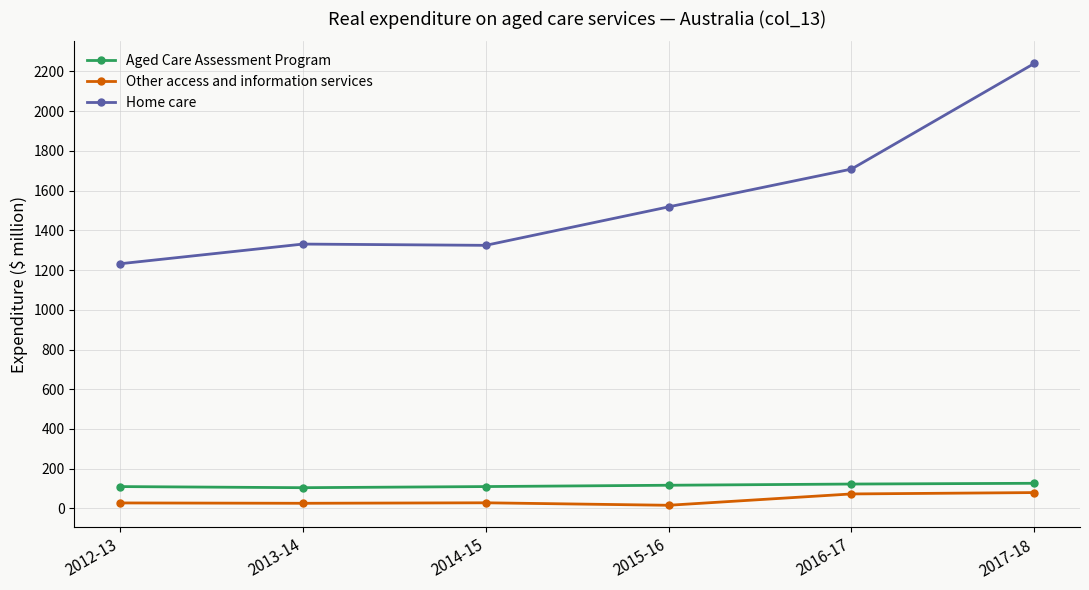

The value of Other access and information services at 2016-17 is 72.9. True or false?

True